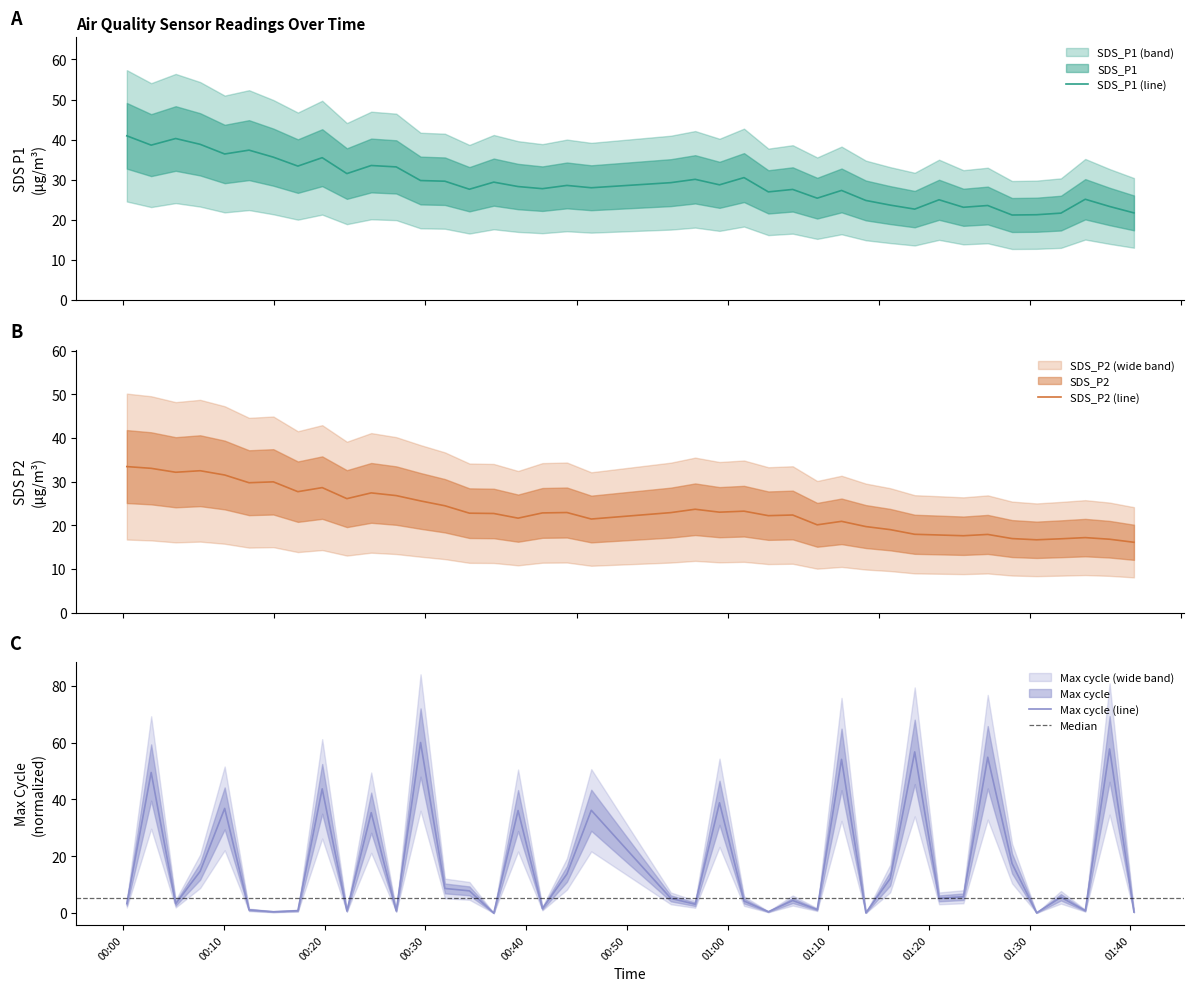

Reading left to right, what are all the values shown in this chart?

SDS_P1: 41.0	38.6	40.3	38.8	36.4	37.4	35.6	33.4	35.5	31.5	33.5	33.2	29.8	29.6	27.6	29.4	28.3	27.8	28.6	28.0	29.3	30.1	28.7	30.5	27.0	27.6	25.4	27.3	24.8	23.7	22.7	25.0	23.1	23.6	21.2	21.3	21.7	25.1	23.3	21.7
SDS_P2: 33.5	33.0	32.1	32.5	31.5	29.8	29.9	27.7	28.6	26.1	27.4	26.8	25.6	24.5	22.8	22.7	21.6	22.8	22.9	21.4	22.9	23.7	23.0	23.2	22.2	22.4	20.1	20.9	19.7	19.0	17.9	17.8	17.6	17.9	16.9	16.7	16.9	17.2	16.8	16.1
Max_cycle: 3.3	49.5	3.3	14.7	36.8	1.1	0.5	0.8	43.7	0.8	35.3	0.8	60.0	8.7	7.8	0.0	36.1	1.6	13.8	36.2	5.2	3.1	38.8	4.2	0.5	4.4	1.2	54.1	0.1	12.2	56.7	5.2	5.7	54.8	17.4	0.1	5.6	0.8	57.7	0.4